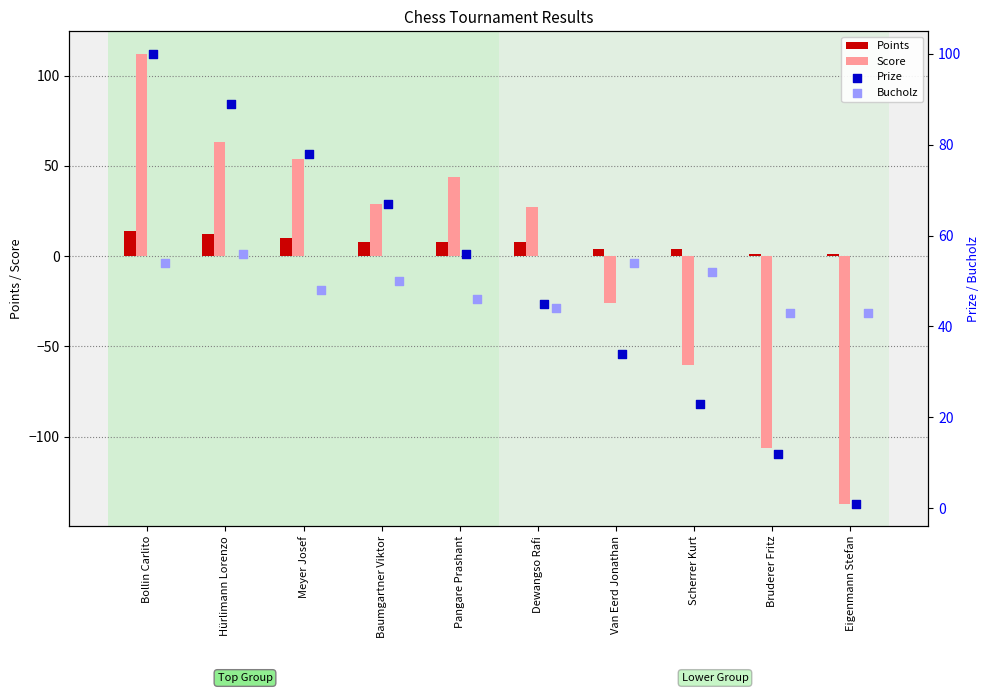

What is the maximum value for Score?

112